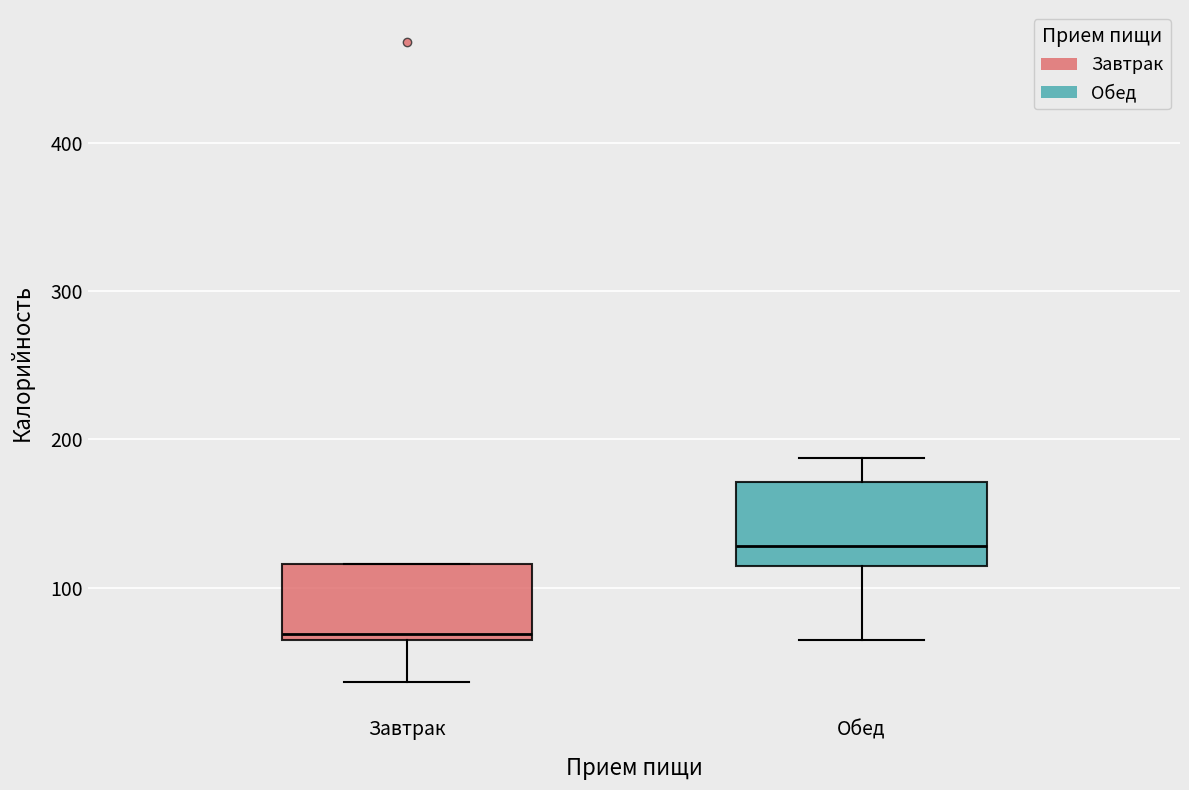

Reading left to right, transcribe this box plot: for each box, give where its median line is, the range the box spans, and where its two whiskers end, as read against the y-axis. The values are not printed on the chart, so give them approximately, as read against the axis.

Завтрак: median 70, box 60 to 120, whiskers 40 to 120
Обед: median 130, box 110 to 170, whiskers 60 to 190